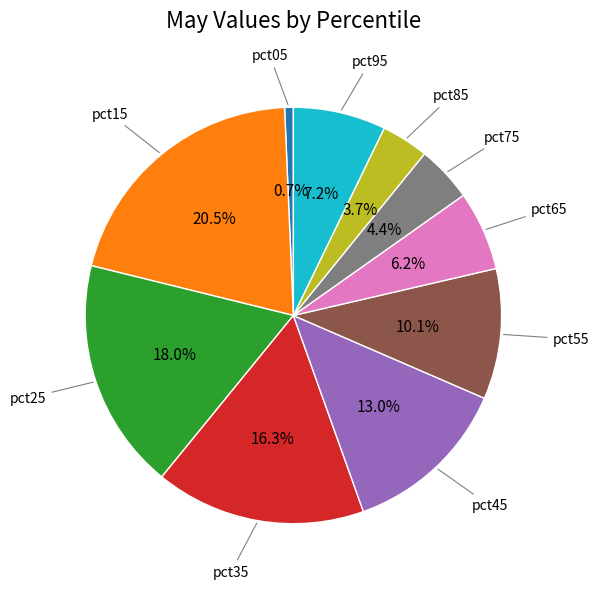

Does any single category account for the majority?

No